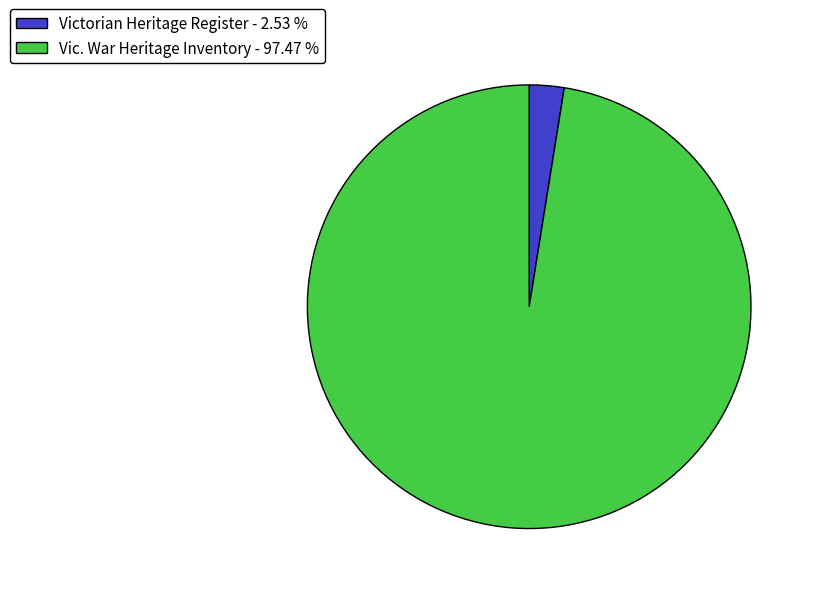

True or false: Victorian Heritage Register accounts for 3% of the total.

True